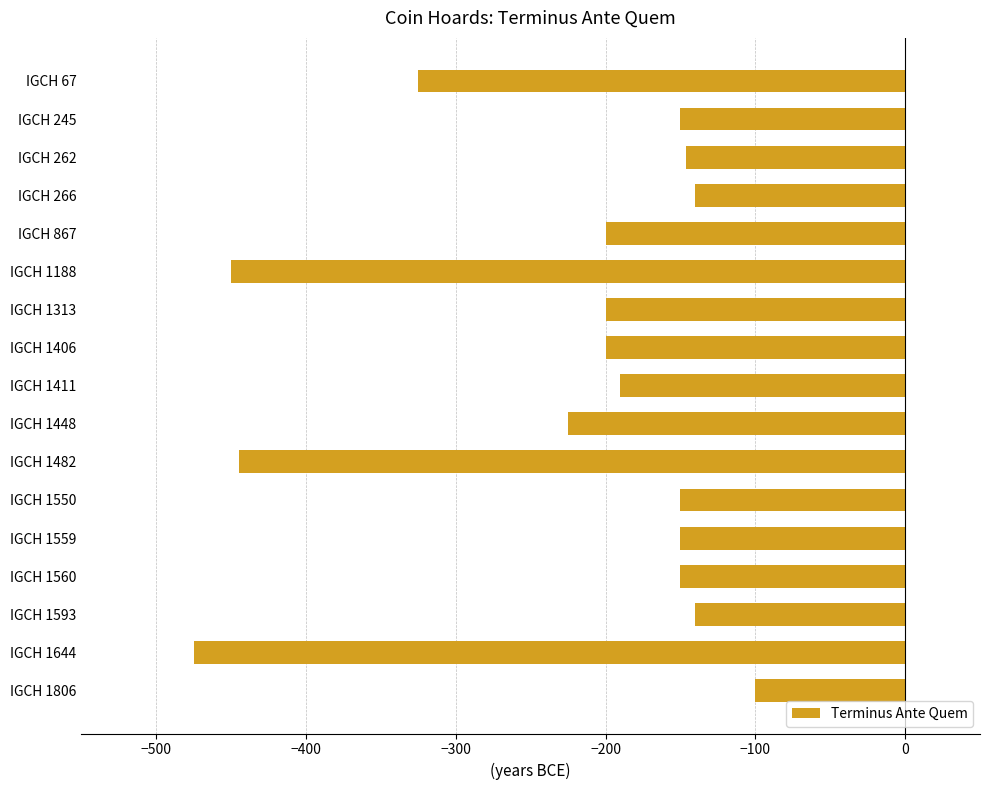

At which category does the chart reach its peak across all series?

IGCH 1806